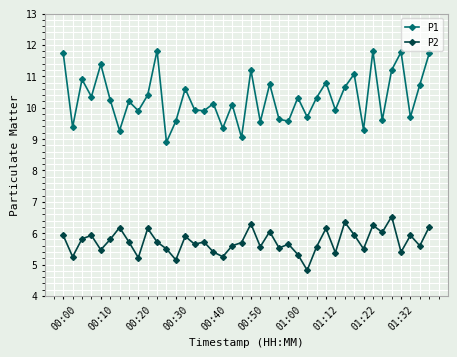

Which series has the largest total across all categories?

P1